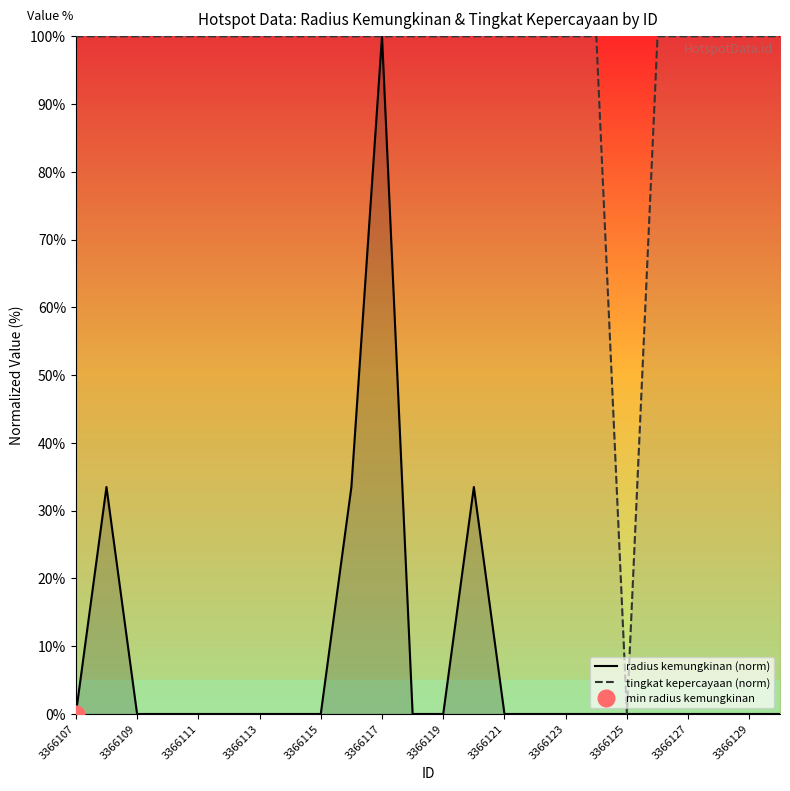

What is the value of the tingkat kepercayaan (norm) point at the 4th from the left?

100.0